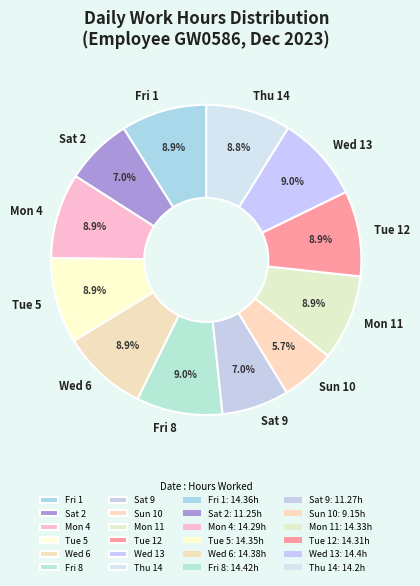

To the nearest percent, what is the average slice percentage?

8%